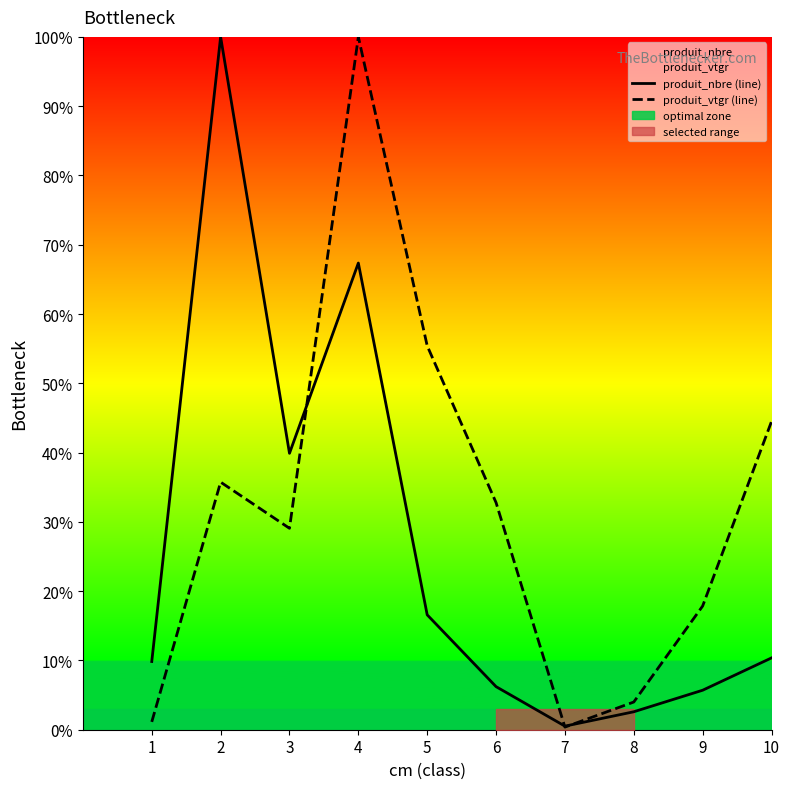

At which label is produit_nbre (line) closest to 50?

3